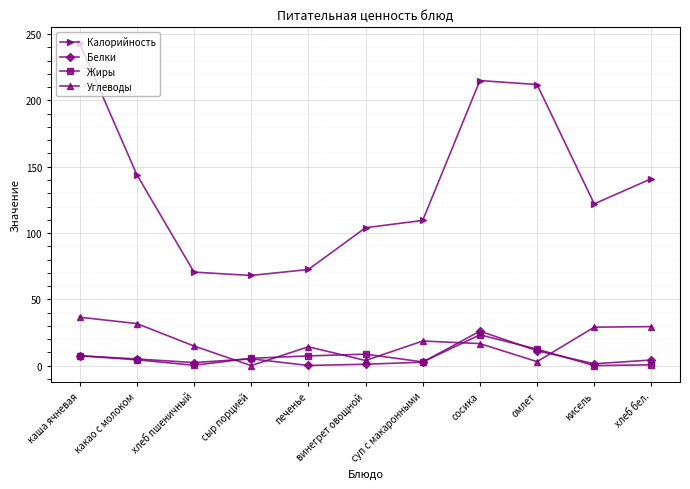

True or false: Углеводы has a value of 17.6 at какао с молоком.

False